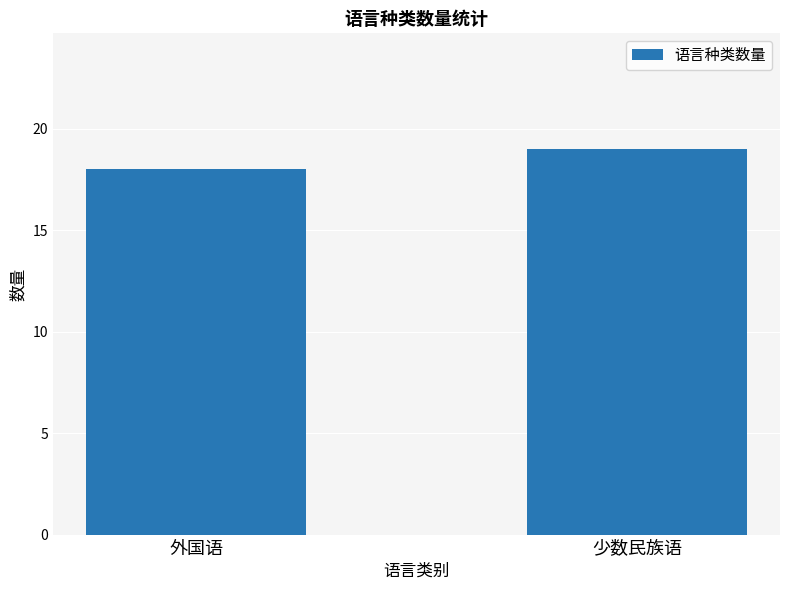

The chart shows a value of 18 at 外国语. True or false?

True